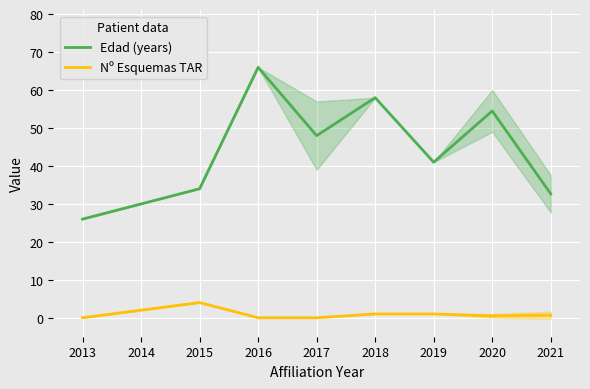

What is the difference between the second highest and minimum values in the Edad (years) series?

32.0